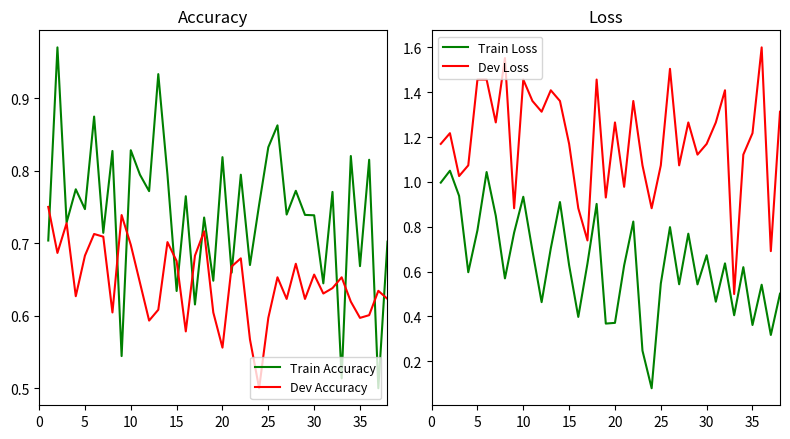

At how many categories does at least one series exceed 0?

38